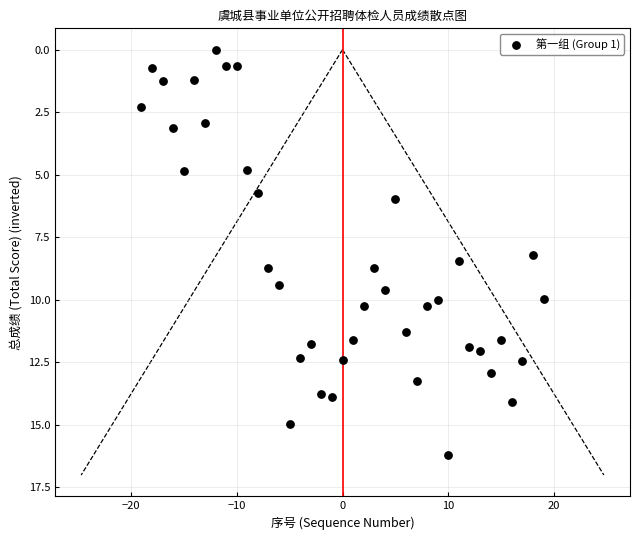

What Y value in the scatter plot is closest to 8?

8.2